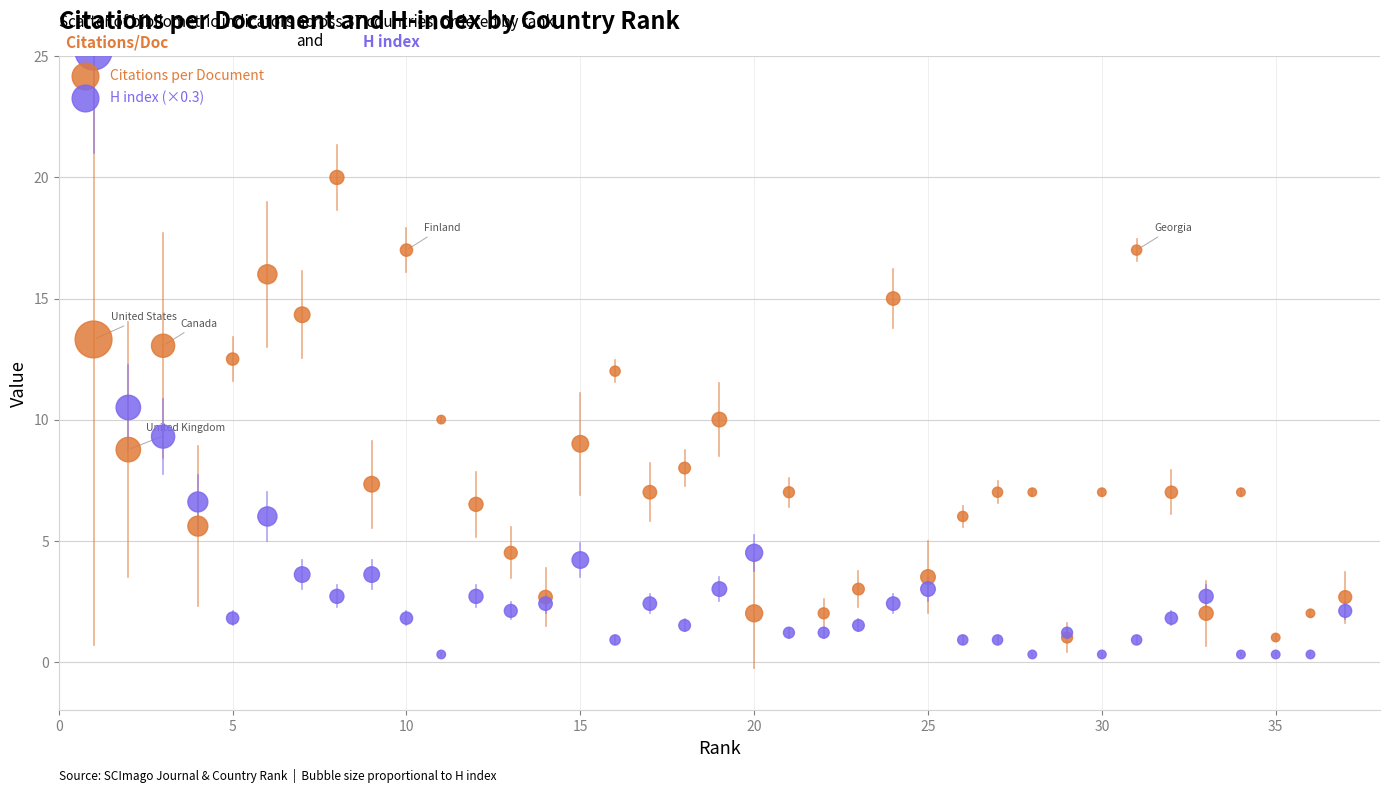

Which series reaches the maximum Y coordinate?

H index (×0.3)